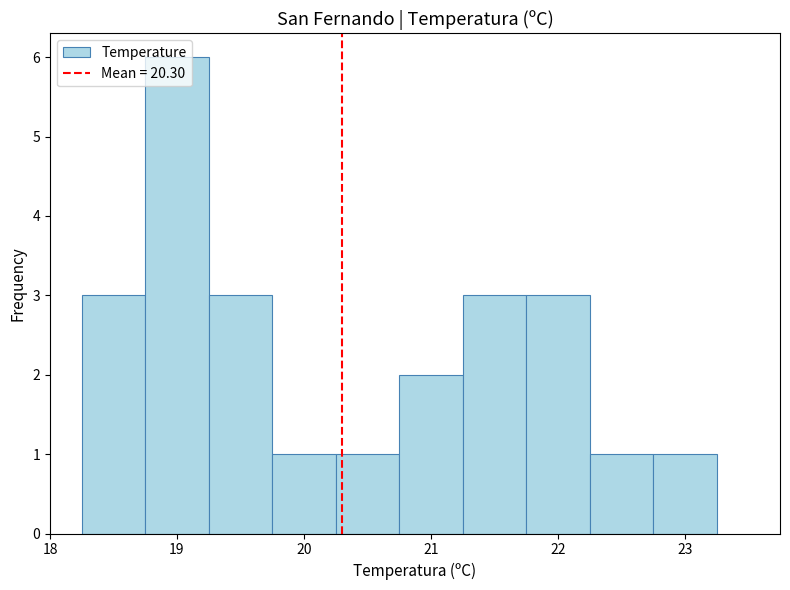

Reading left to right, transcribe this chart: for each bar, give the range it covers on the x-axis and its height. Neither the bar edges nor the heights are printed on the chart, so give them approximately, as read against the axes.

18.25 to 18.75: 3
18.75 to 19.25: 6
19.25 to 19.75: 3
19.75 to 20.25: 1
20.25 to 20.75: 1
20.75 to 21.25: 2
21.25 to 21.75: 3
21.75 to 22.25: 3
22.25 to 22.75: 1
22.75 to 23.25: 1